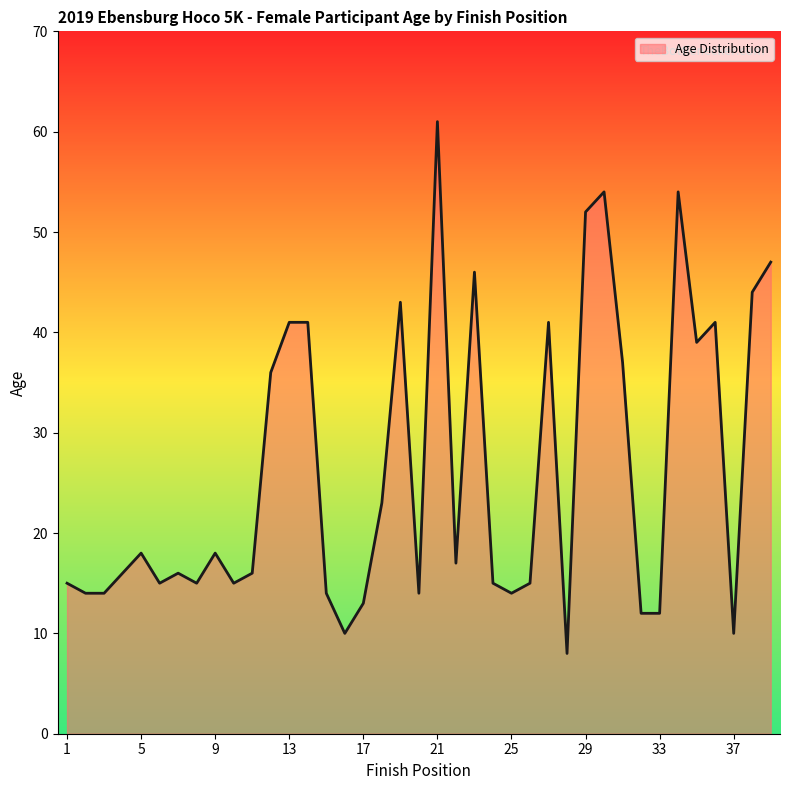

What is the difference between the maximum and minimum values?

53